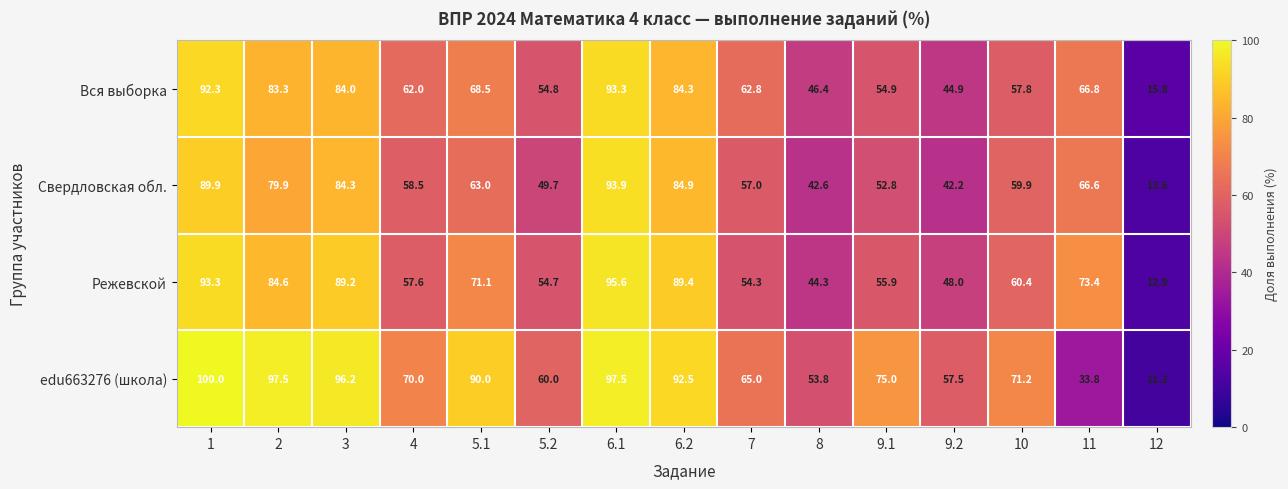

What is the sum of all Свердловская обл. values?

938.8